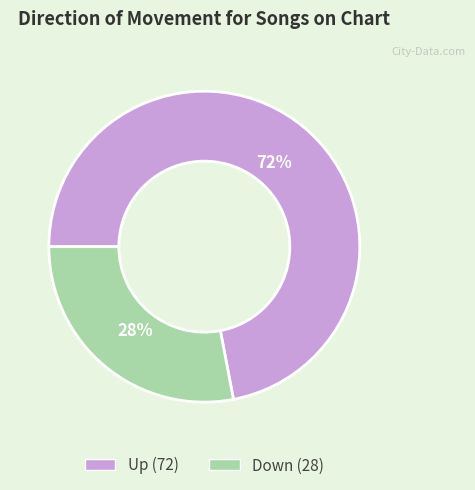

To the nearest percent, what is the difference between the largest and smallest slice percentages?

44%